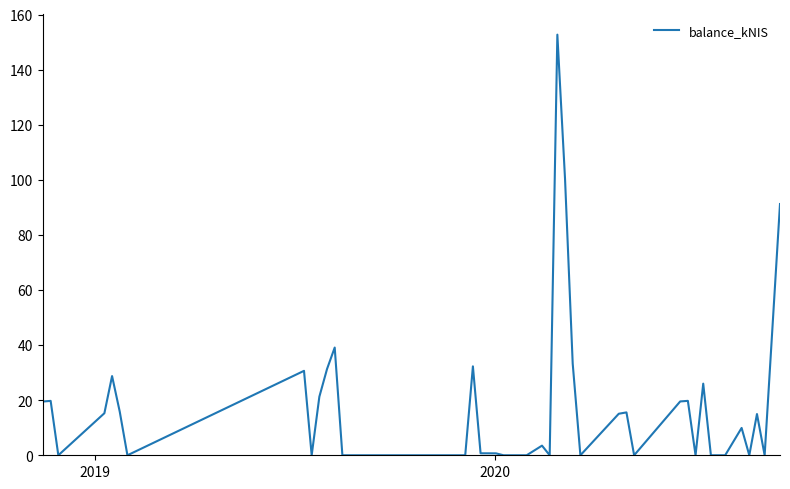

True or false: the data has more than 0 interior local peaks.

True